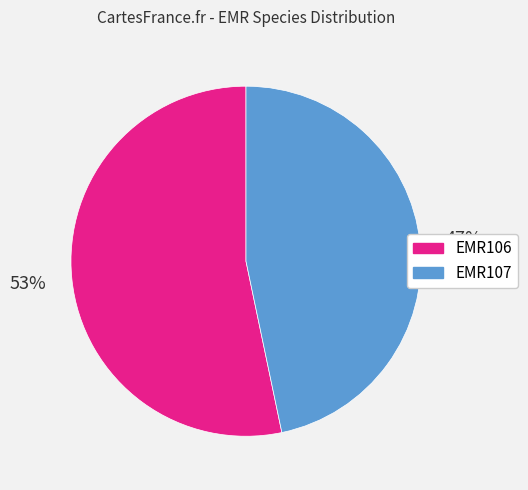

What is the ratio of the value at EMR107 to the value at EMR106?

0.9